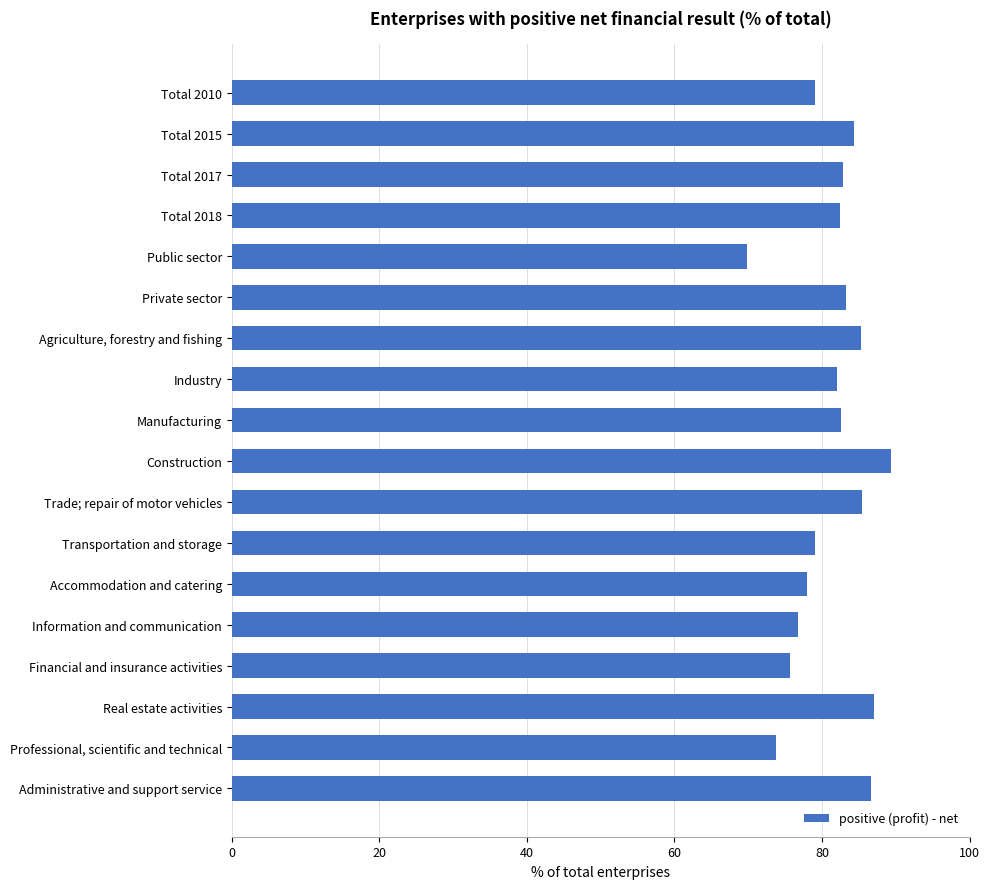

How many bars are there in total?

18